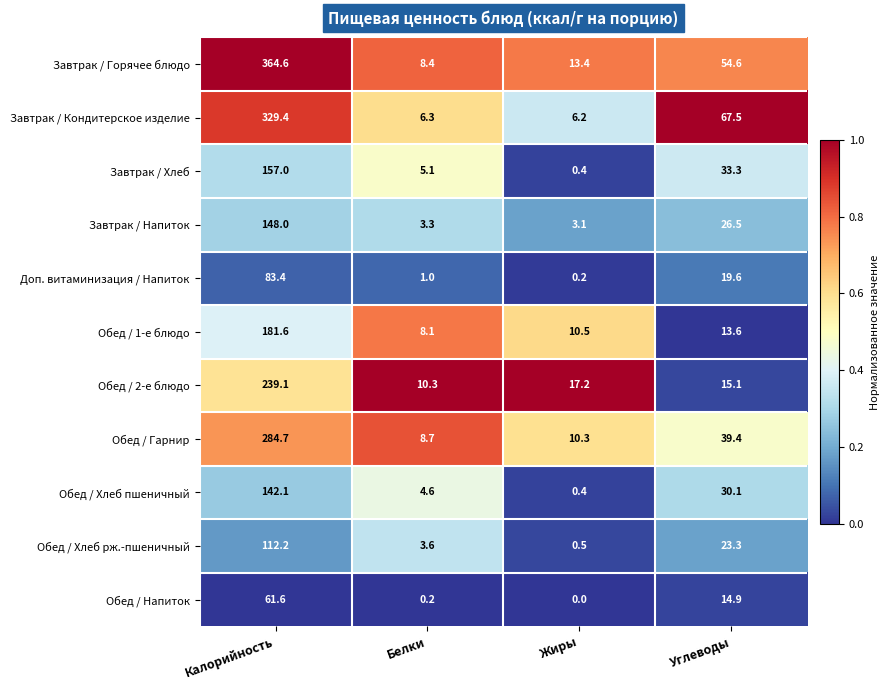

Which series has the largest range (max minus min)?

Завтрак / Горячее блюдо